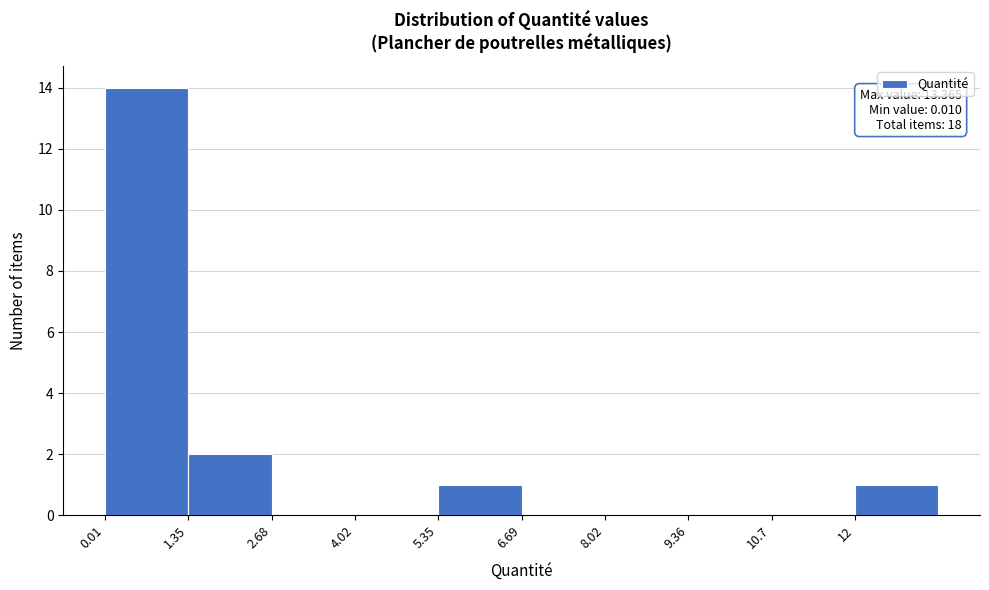

Over which range of the x-axis is the bar tallest?

0.0 to 1.4